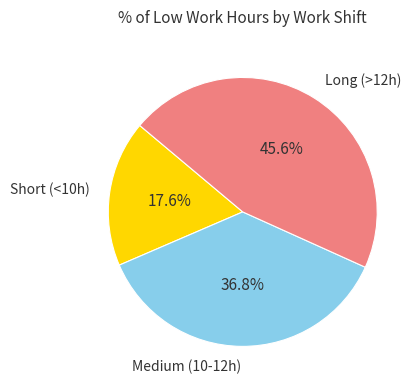

Count the number of slices in the pie.

3